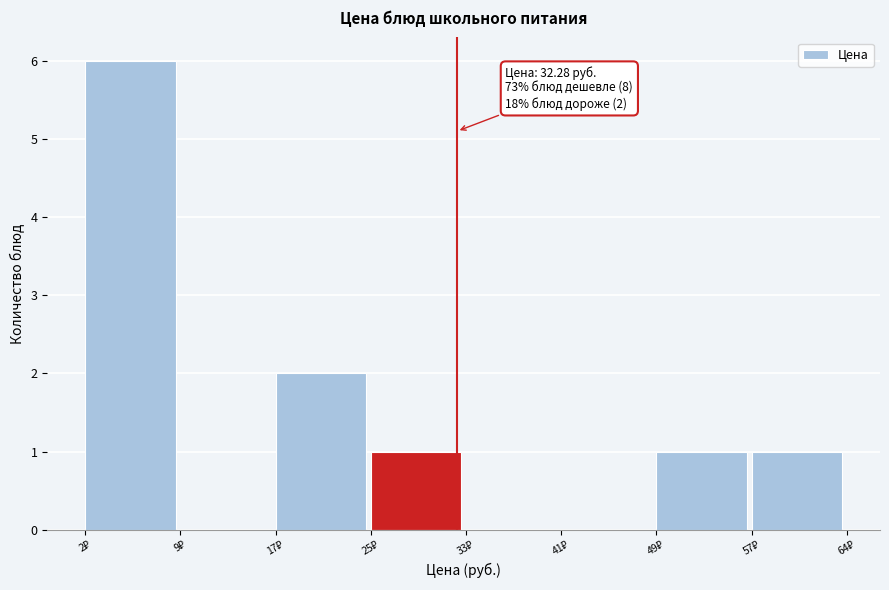

Over which range of the x-axis is the bar tallest?

2 to 9